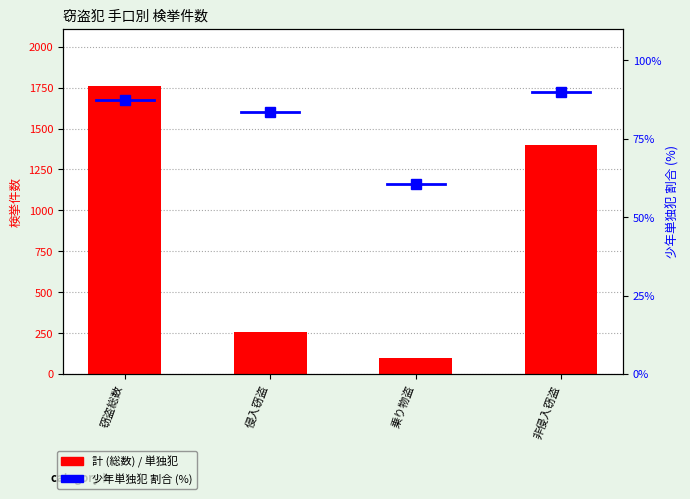

Which label corresponds to the largest value in the chart?

窃盗総数